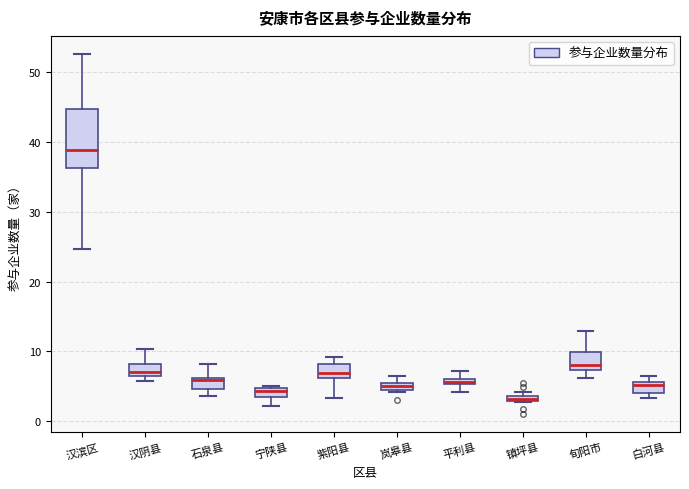

Which box has the highest median line?

汉滨区